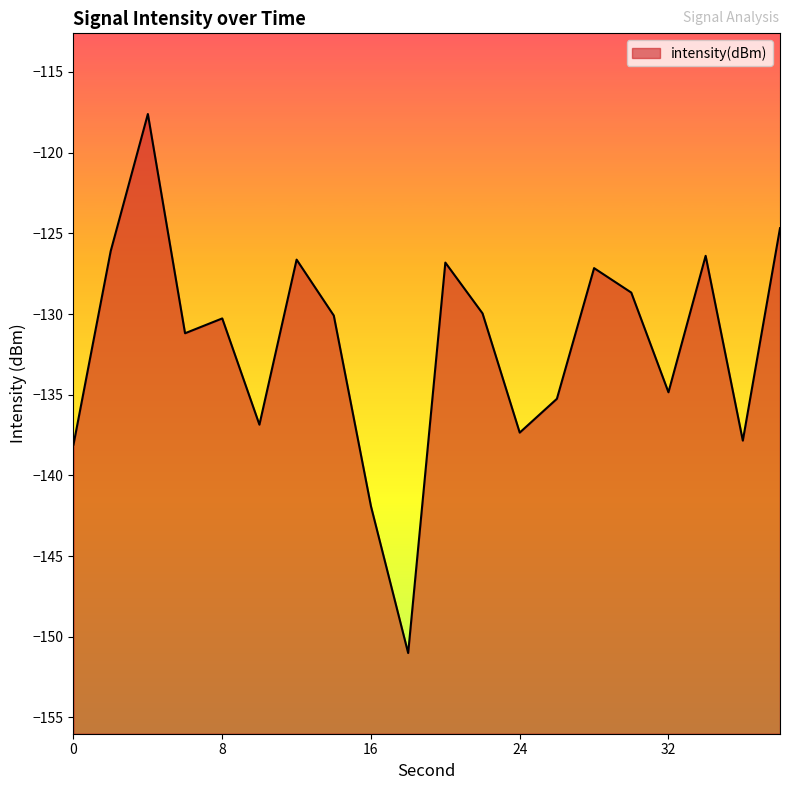

What is the difference between the maximum and minimum values?

33.4